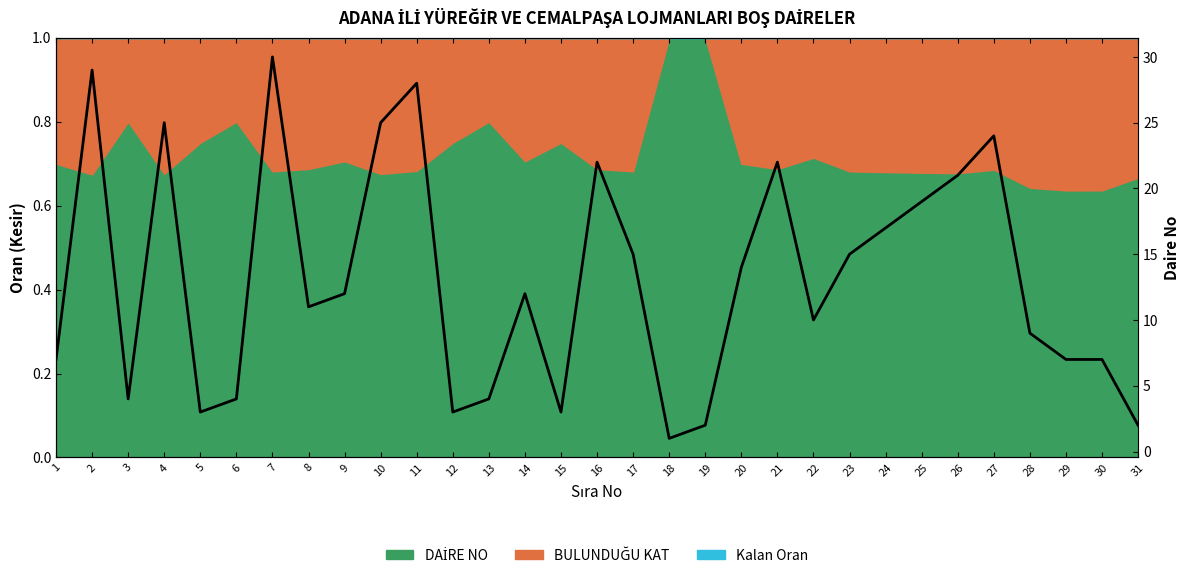

How many lines are shown in the chart?

1